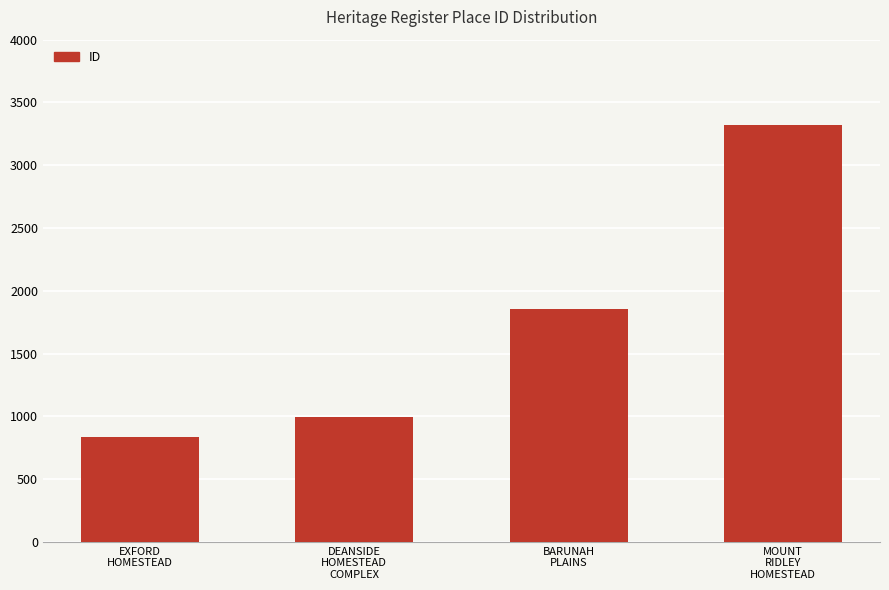

What is the value of the 1st bar from the left?

832